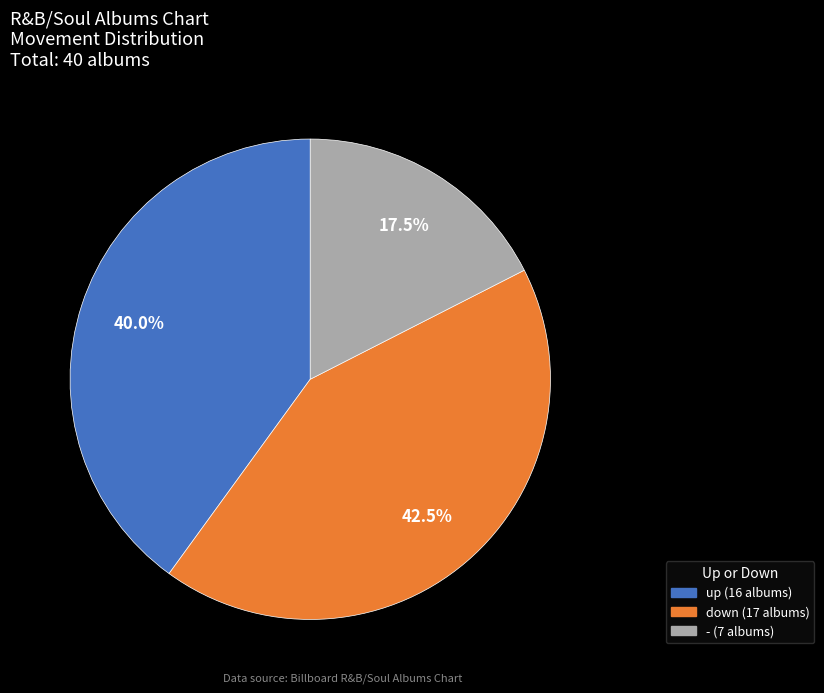

Which has a higher value, up or down?

down